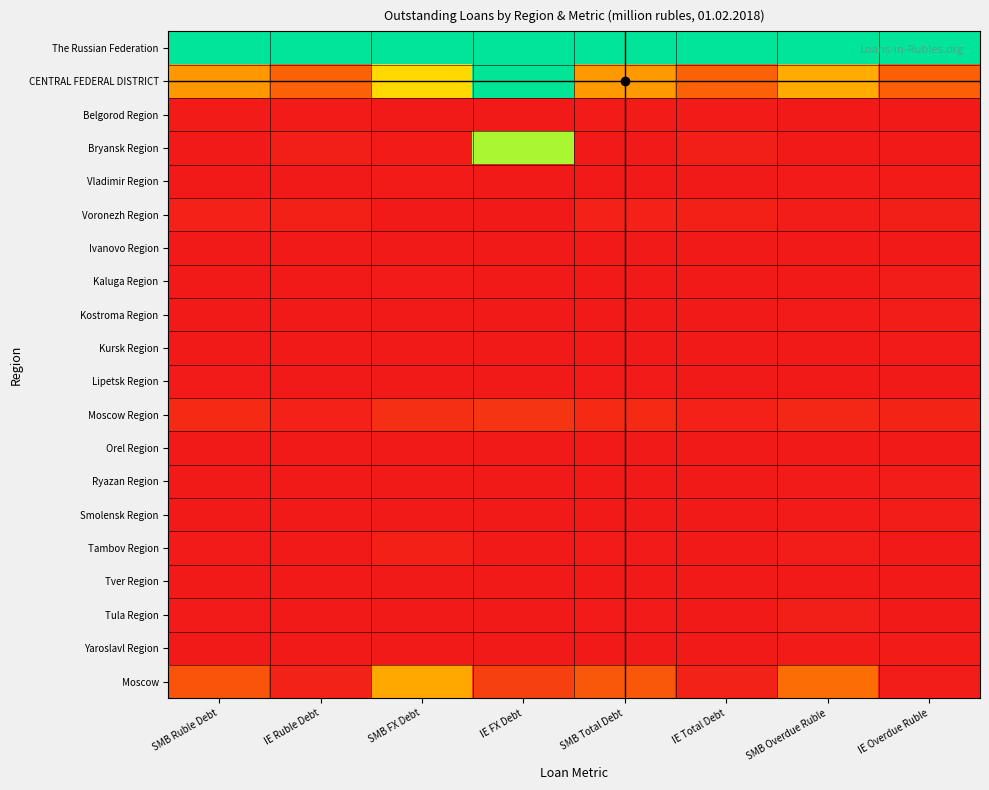

Reading left to right, what are all the values shown in this chart?

The Russian Federation: SMB Ruble Debt=1.0	IE Ruble Debt=1.0	SMB FX Debt=1.0	IE FX Debt=1.0	SMB Total Debt=1.0	IE Total Debt=1.0	SMB Overdue Ruble=1.0	IE Overdue Ruble=1.0
CENTRAL FEDERAL DISTRICT: SMB Ruble Debt=0.4	IE Ruble Debt=0.2	SMB FX Debt=0.6	IE FX Debt=1.0	SMB Total Debt=0.4	IE Total Debt=0.2	SMB Overdue Ruble=0.4	IE Overdue Ruble=0.2
Belgorod Region: SMB Ruble Debt=0.0	IE Ruble Debt=0.0	SMB FX Debt=0.0	IE FX Debt=0.0	SMB Total Debt=0.0	IE Total Debt=0.0	SMB Overdue Ruble=0.0	IE Overdue Ruble=0.0
Bryansk Region: SMB Ruble Debt=0.0	IE Ruble Debt=0.0	SMB FX Debt=0.0	IE FX Debt=0.8	SMB Total Debt=0.0	IE Total Debt=0.0	SMB Overdue Ruble=0.0	IE Overdue Ruble=0.0
Vladimir Region: SMB Ruble Debt=0.0	IE Ruble Debt=0.0	SMB FX Debt=0.0	IE FX Debt=0.0	SMB Total Debt=0.0	IE Total Debt=0.0	SMB Overdue Ruble=0.0	IE Overdue Ruble=0.0
Voronezh Region: SMB Ruble Debt=0.0	IE Ruble Debt=0.0	SMB FX Debt=0.0	IE FX Debt=0.0	SMB Total Debt=0.0	IE Total Debt=0.0	SMB Overdue Ruble=0.0	IE Overdue Ruble=0.0
Ivanovo Region: SMB Ruble Debt=0.0	IE Ruble Debt=0.0	SMB FX Debt=0.0	IE FX Debt=0.0	SMB Total Debt=0.0	IE Total Debt=0.0	SMB Overdue Ruble=0.0	IE Overdue Ruble=0.0
Kaluga Region: SMB Ruble Debt=0.0	IE Ruble Debt=0.0	SMB FX Debt=0.0	IE FX Debt=0.0	SMB Total Debt=0.0	IE Total Debt=0.0	SMB Overdue Ruble=0.0	IE Overdue Ruble=0.0
Kostroma Region: SMB Ruble Debt=0.0	IE Ruble Debt=0.0	SMB FX Debt=0.0	IE FX Debt=0.0	SMB Total Debt=0.0	IE Total Debt=0.0	SMB Overdue Ruble=0.0	IE Overdue Ruble=0.0
Kursk Region: SMB Ruble Debt=0.0	IE Ruble Debt=0.0	SMB FX Debt=0.0	IE FX Debt=0.0	SMB Total Debt=0.0	IE Total Debt=0.0	SMB Overdue Ruble=0.0	IE Overdue Ruble=0.0
Lipetsk Region: SMB Ruble Debt=0.0	IE Ruble Debt=0.0	SMB FX Debt=0.0	IE FX Debt=0.0	SMB Total Debt=0.0	IE Total Debt=0.0	SMB Overdue Ruble=0.0	IE Overdue Ruble=0.0
Moscow Region: SMB Ruble Debt=0.1	IE Ruble Debt=0.0	SMB FX Debt=0.1	IE FX Debt=0.1	SMB Total Debt=0.1	IE Total Debt=0.0	SMB Overdue Ruble=0.0	IE Overdue Ruble=0.0
Orel Region: SMB Ruble Debt=0.0	IE Ruble Debt=0.0	SMB FX Debt=0.0	IE FX Debt=0.0	SMB Total Debt=0.0	IE Total Debt=0.0	SMB Overdue Ruble=0.0	IE Overdue Ruble=0.0
Ryazan Region: SMB Ruble Debt=0.0	IE Ruble Debt=0.0	SMB FX Debt=0.0	IE FX Debt=0.0	SMB Total Debt=0.0	IE Total Debt=0.0	SMB Overdue Ruble=0.0	IE Overdue Ruble=0.0
Smolensk Region: SMB Ruble Debt=0.0	IE Ruble Debt=0.0	SMB FX Debt=0.0	IE FX Debt=0.0	SMB Total Debt=0.0	IE Total Debt=0.0	SMB Overdue Ruble=0.0	IE Overdue Ruble=0.0
Tambov Region: SMB Ruble Debt=0.0	IE Ruble Debt=0.0	SMB FX Debt=0.0	IE FX Debt=0.0	SMB Total Debt=0.0	IE Total Debt=0.0	SMB Overdue Ruble=0.0	IE Overdue Ruble=0.0
Tver Region: SMB Ruble Debt=0.0	IE Ruble Debt=0.0	SMB FX Debt=0.0	IE FX Debt=0.0	SMB Total Debt=0.0	IE Total Debt=0.0	SMB Overdue Ruble=0.0	IE Overdue Ruble=0.0
Tula Region: SMB Ruble Debt=0.0	IE Ruble Debt=0.0	SMB FX Debt=0.0	IE FX Debt=0.0	SMB Total Debt=0.0	IE Total Debt=0.0	SMB Overdue Ruble=0.0	IE Overdue Ruble=0.0
Yaroslavl Region: SMB Ruble Debt=0.0	IE Ruble Debt=0.0	SMB FX Debt=0.0	IE FX Debt=0.0	SMB Total Debt=0.0	IE Total Debt=0.0	SMB Overdue Ruble=0.0	IE Overdue Ruble=0.0
Moscow: SMB Ruble Debt=0.2	IE Ruble Debt=0.0	SMB FX Debt=0.4	IE FX Debt=0.1	SMB Total Debt=0.2	IE Total Debt=0.0	SMB Overdue Ruble=0.3	IE Overdue Ruble=0.0